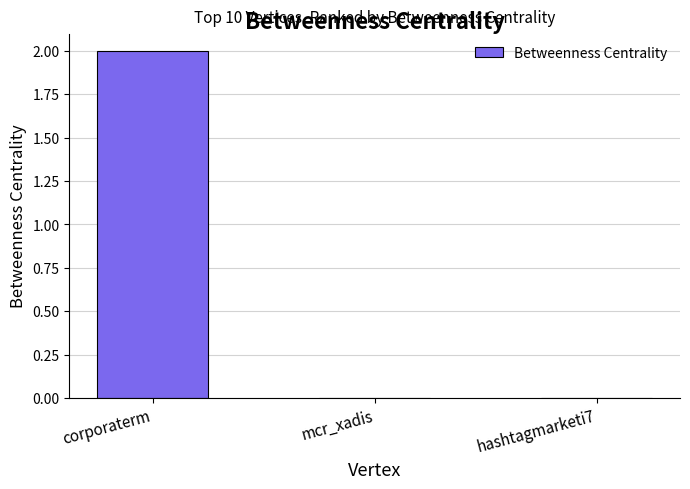

Reading left to right, list all the values displayed in this chart.

2	0	0